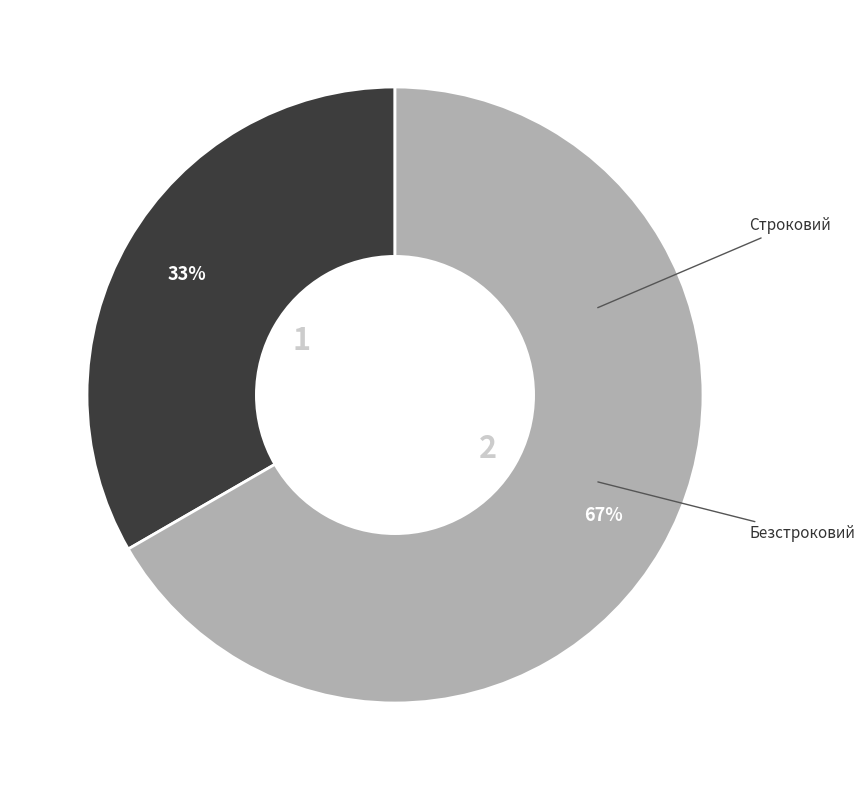

To the nearest percent, what is the average slice percentage?

50%